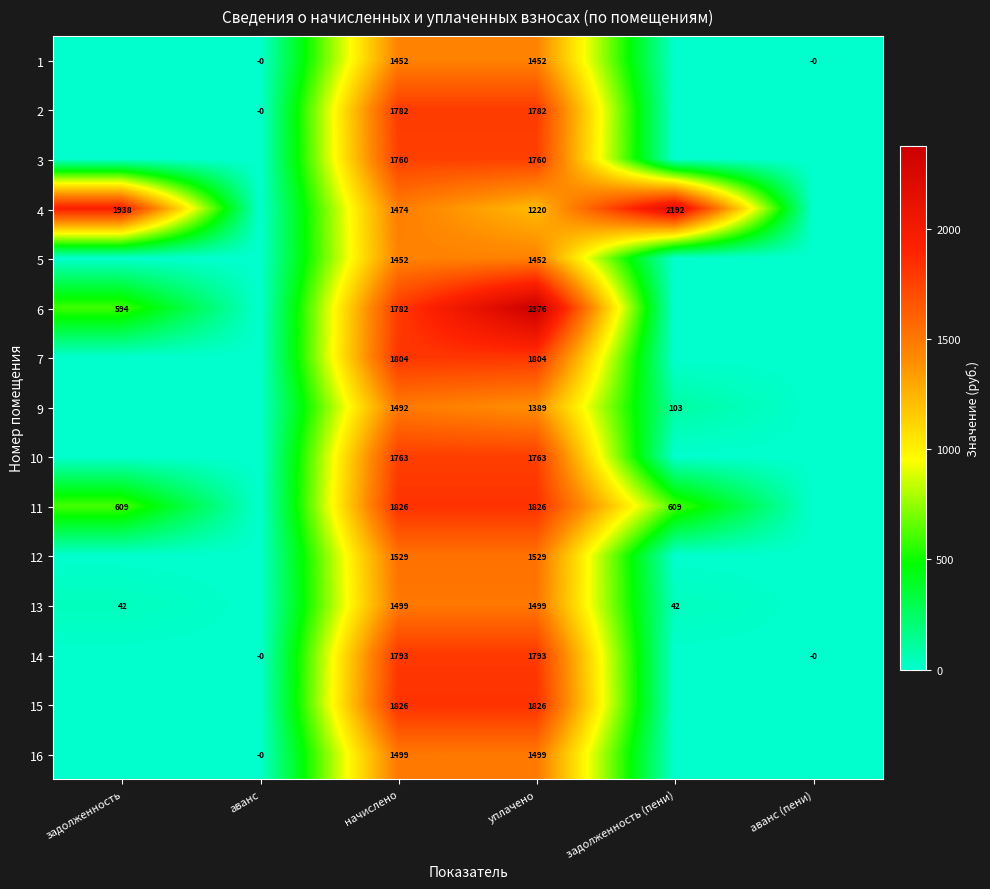

At which category does the chart reach its peak across all series?

уплачено